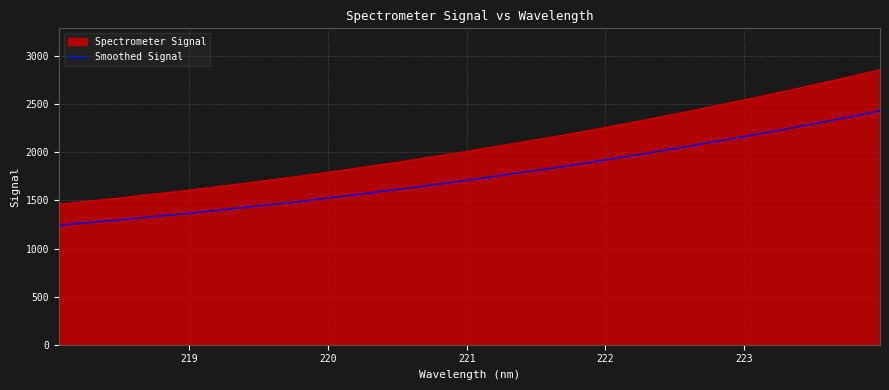

Which series has the widest spread of values?

Spectrometer Signal